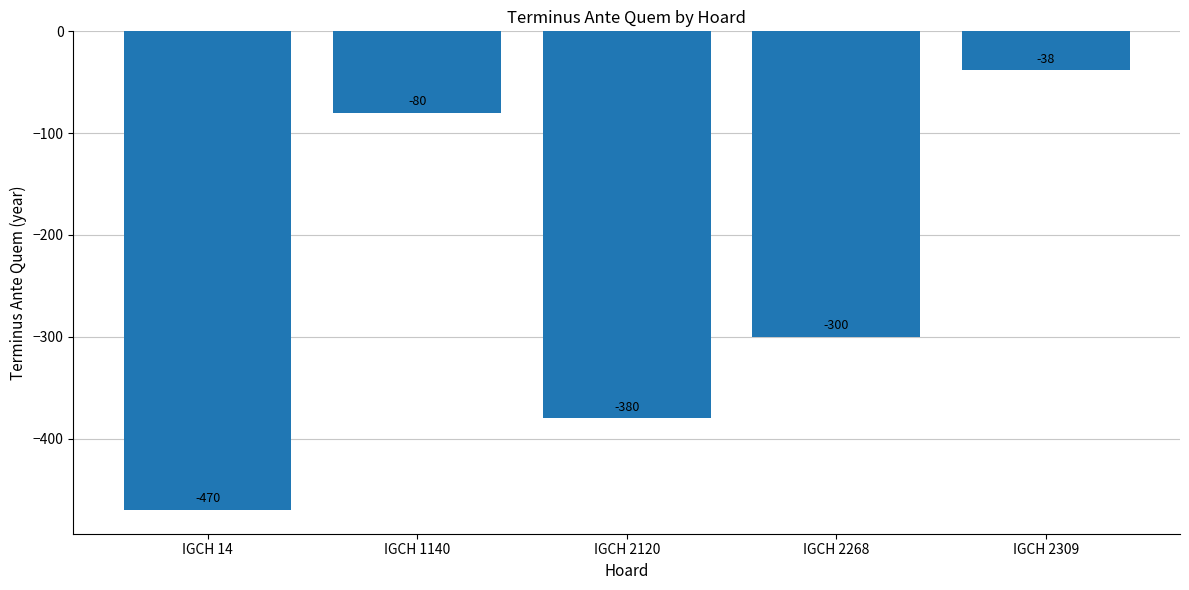

The chart shows a value of -300 at IGCH 2268. True or false?

True